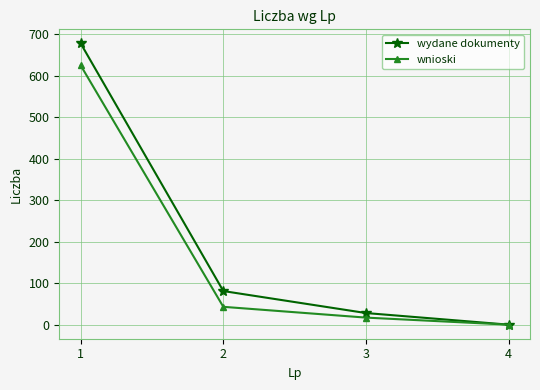

Which series has the widest spread of values?

wydane dokumenty